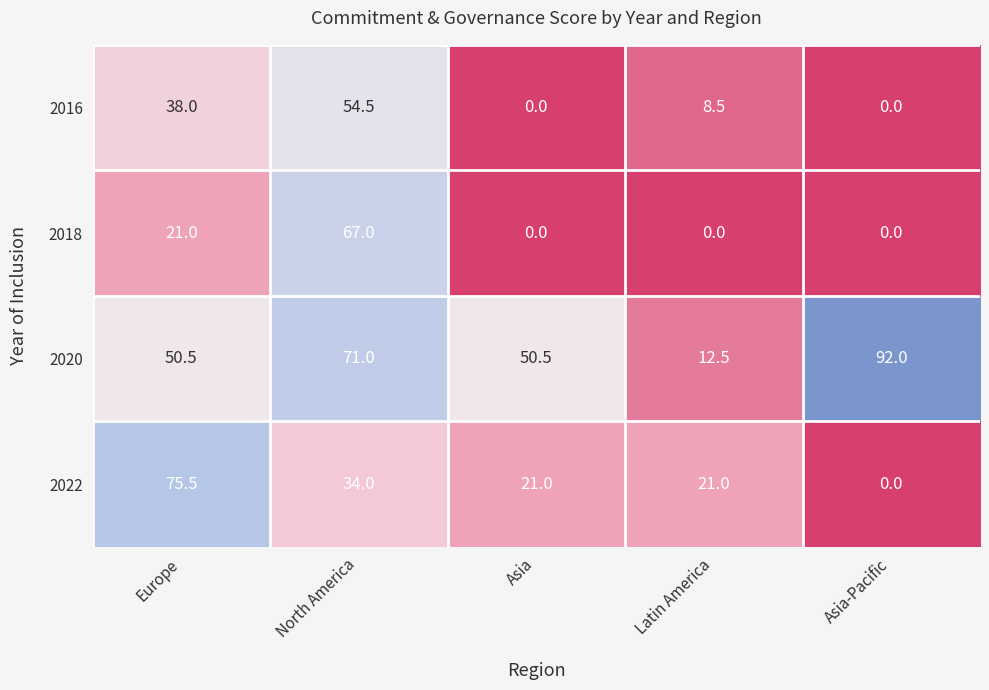

Rank the series by their maximum value, from highest to lowest.

2020, 2022, 2018, 2016